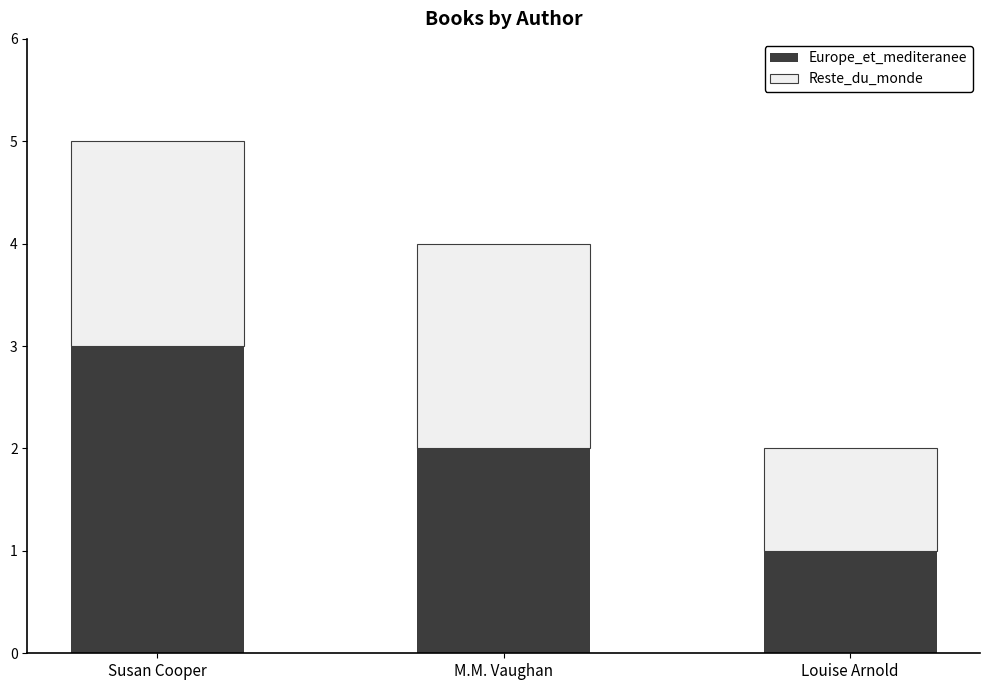

What is the sum of all Europe_et_mediteranee values?

6